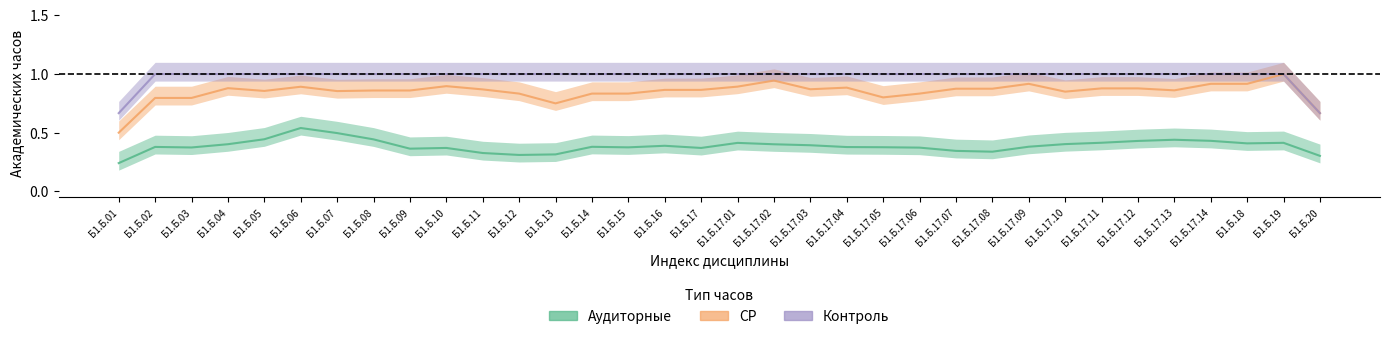

True or false: СР and Контроль intersect in this chart.

False